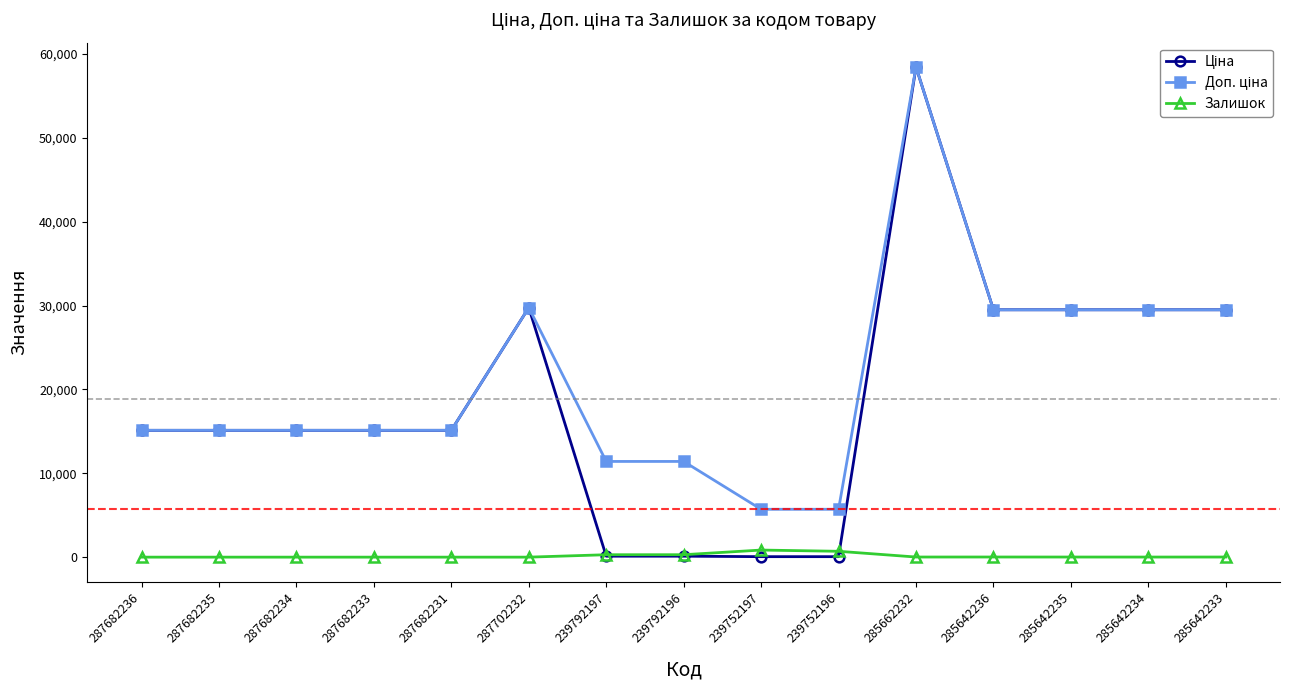

True or false: Залишок has a value of 289.0 at 239792197.

True